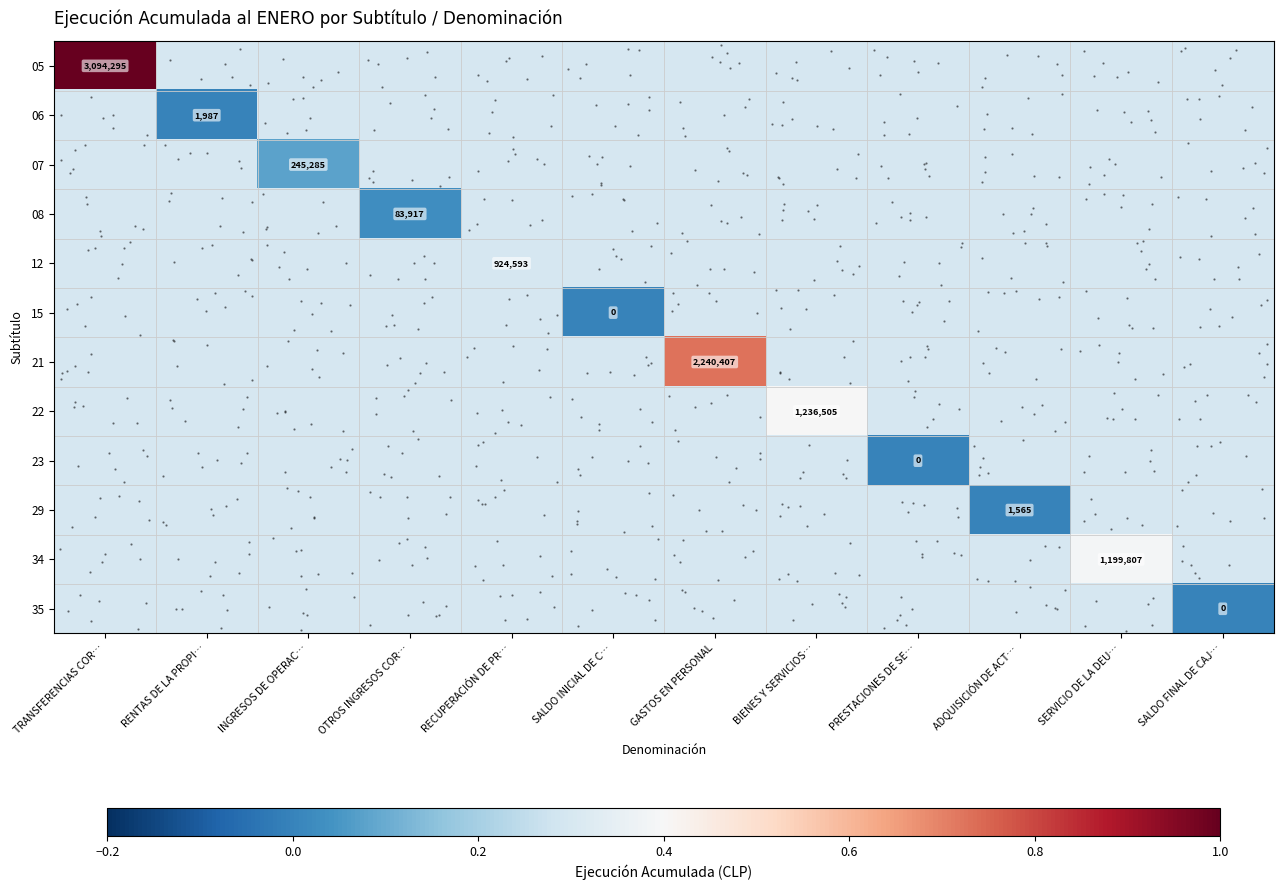

What is the difference between the maximum and minimum values in the 21 series?

0.4